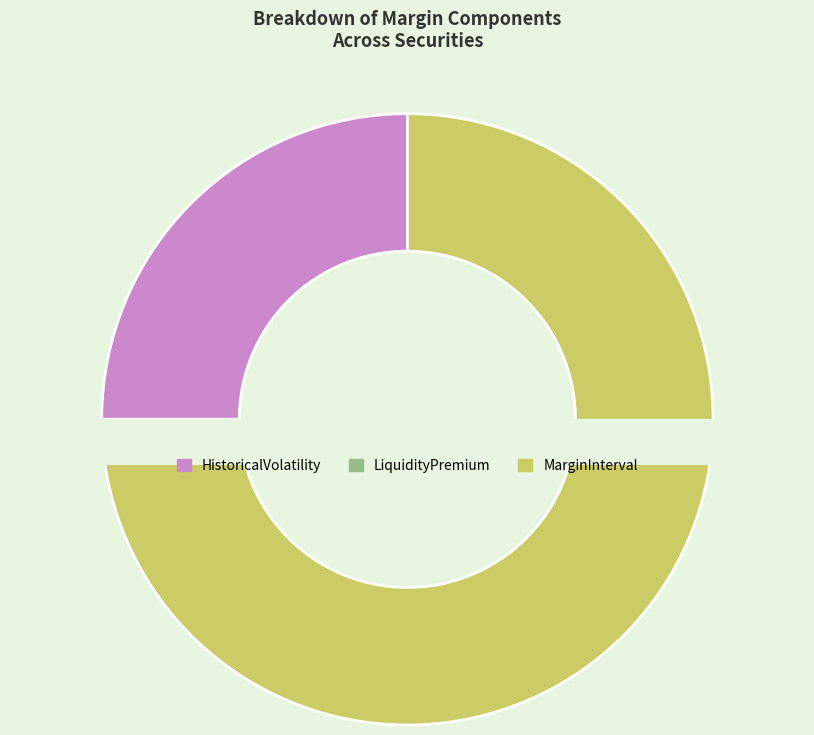

Which category accounts for the majority?

MarginInterval